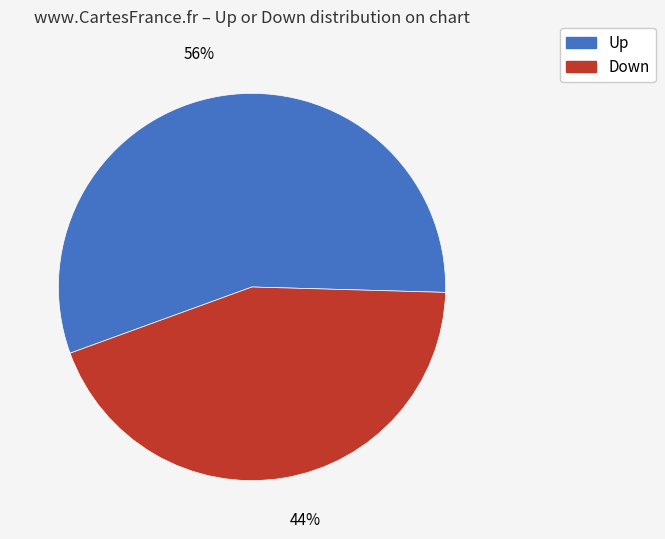

To the nearest percent, what is the combined percentage of Up and Down?

100%